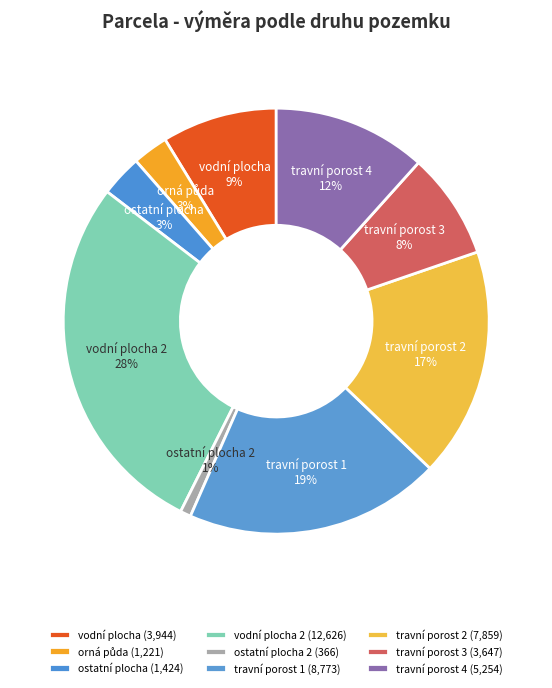

Do vodní plocha 2 and travní porost 3 together represent more than half of the pie?

No